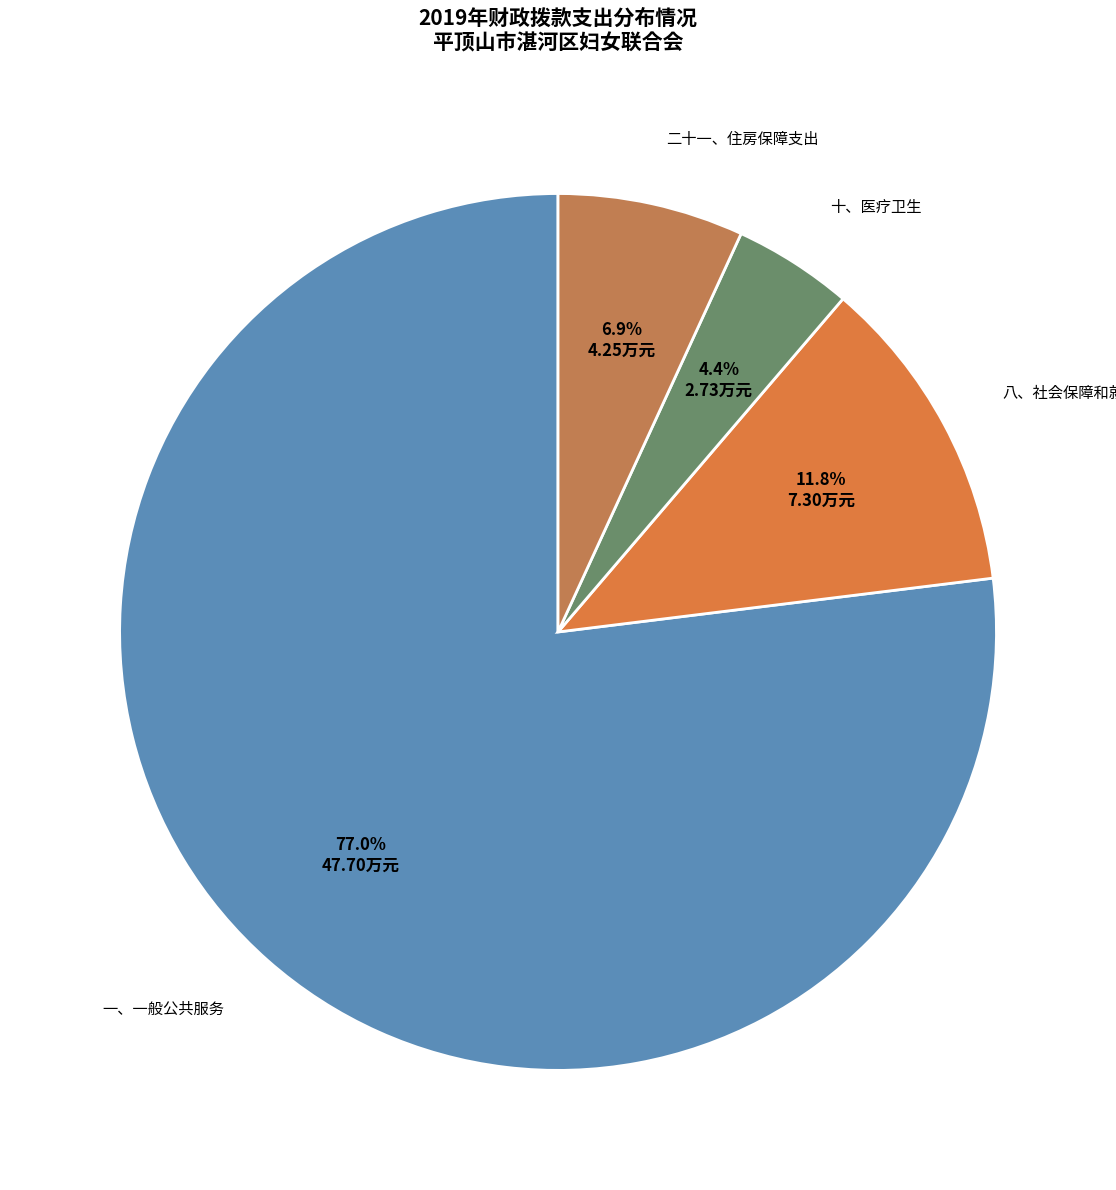

What is the majority slice?

一、一般公共服务